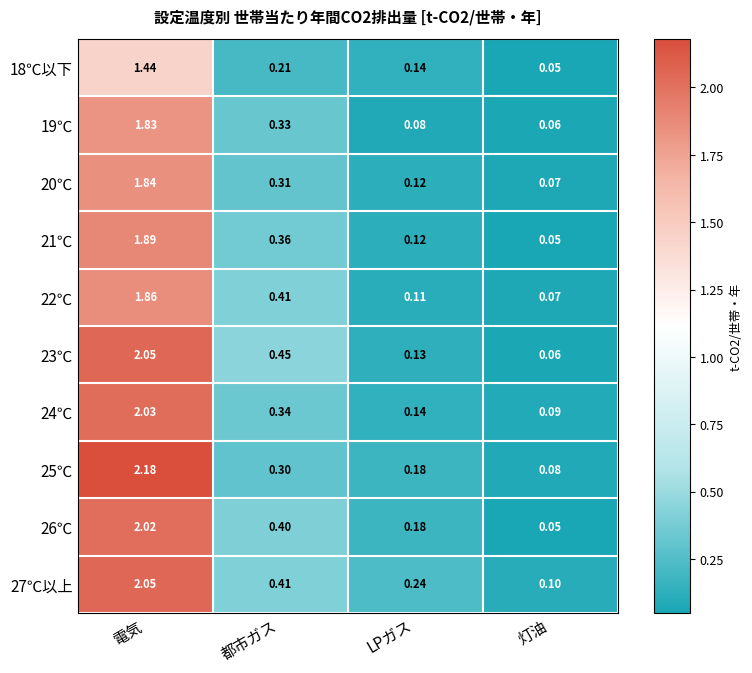

Rank the categories by 26℃ value from lowest to highest.

灯油, LPガス, 都市ガス, 電気